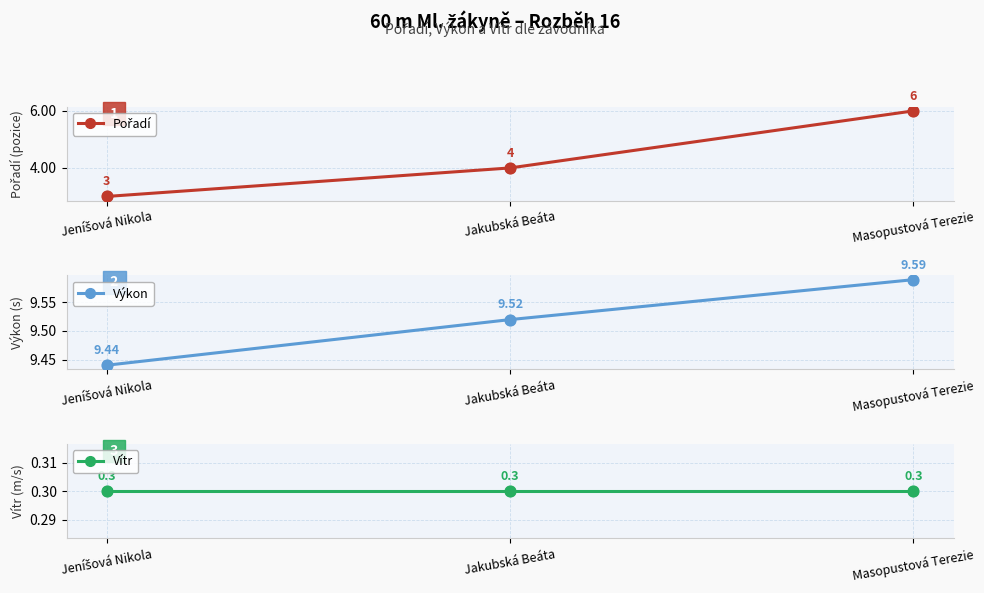

Which series has the largest Y range (max minus min)?

Pořadí